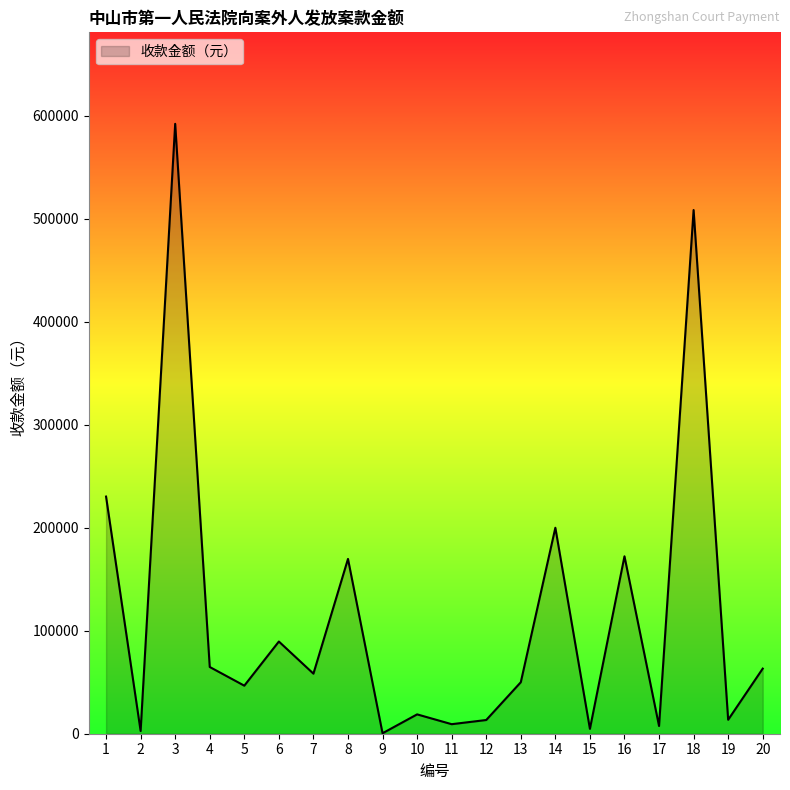

Does the chart display data point markers on the line(s)?

No